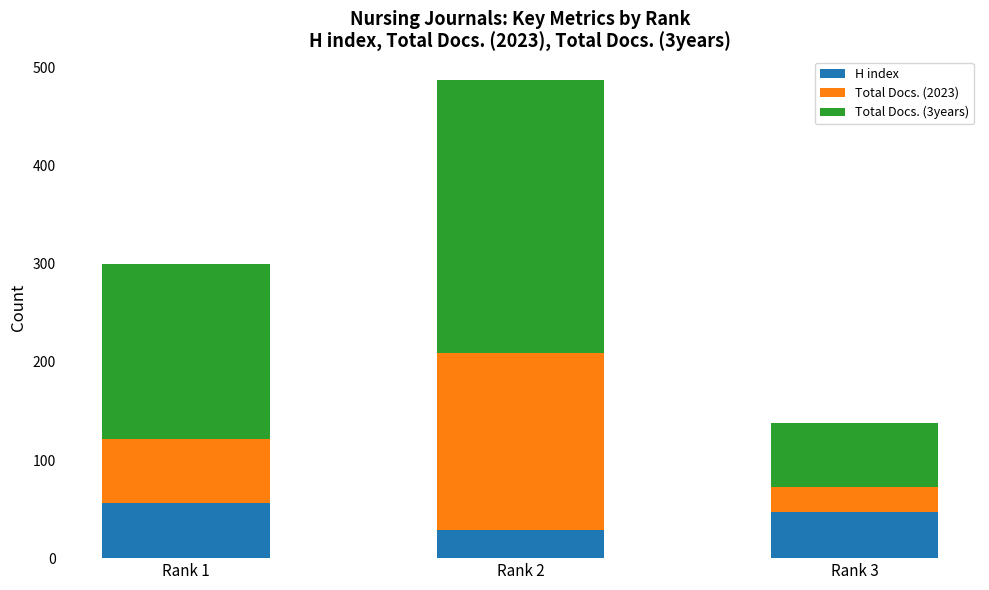

The value of H index at Rank 1 is 14. True or false?

False